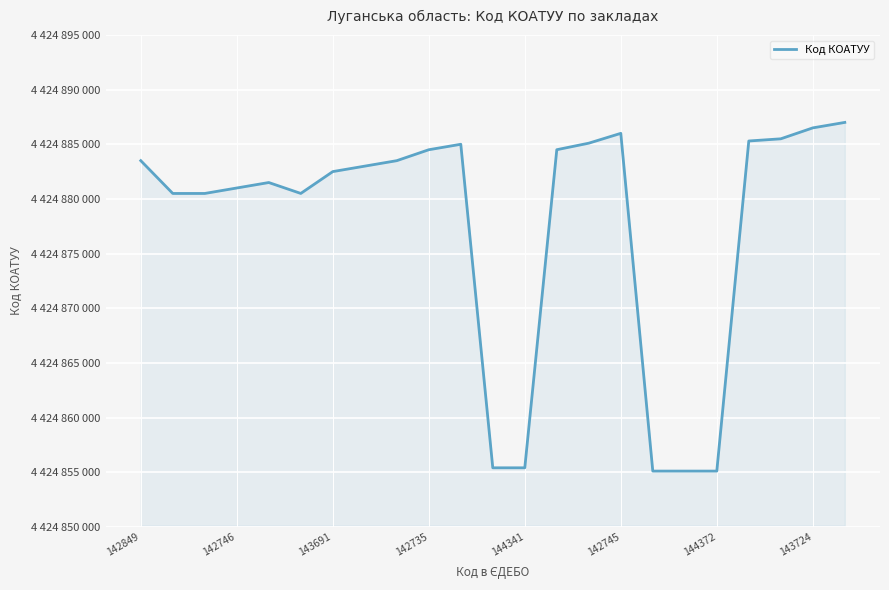

True or false: there are more than 0 points higher than both neighbors.

True